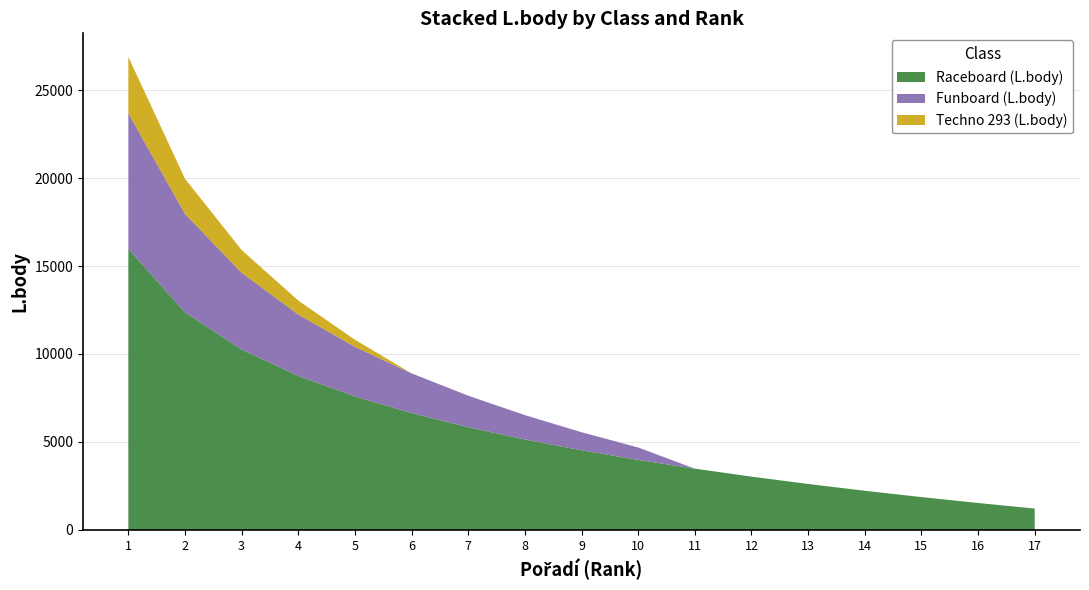

What is the lowest value of the Raceboard (L.body) series?

1212